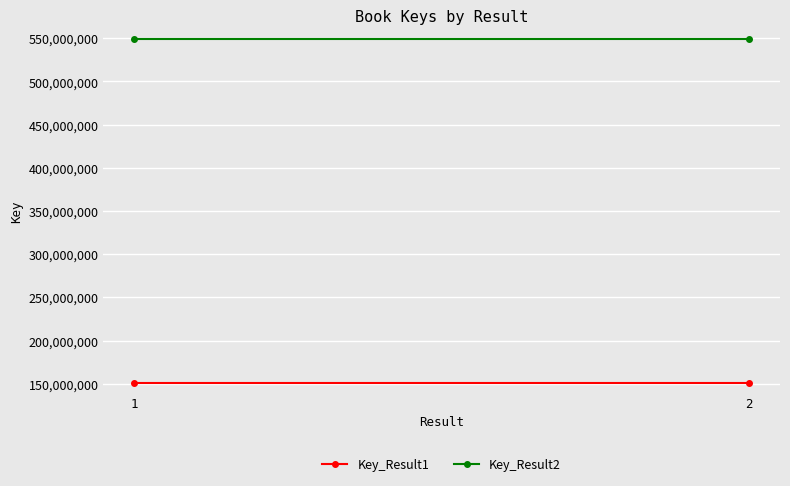

What is the sum of the Key_Result1 values at 2 and 1?

301542004